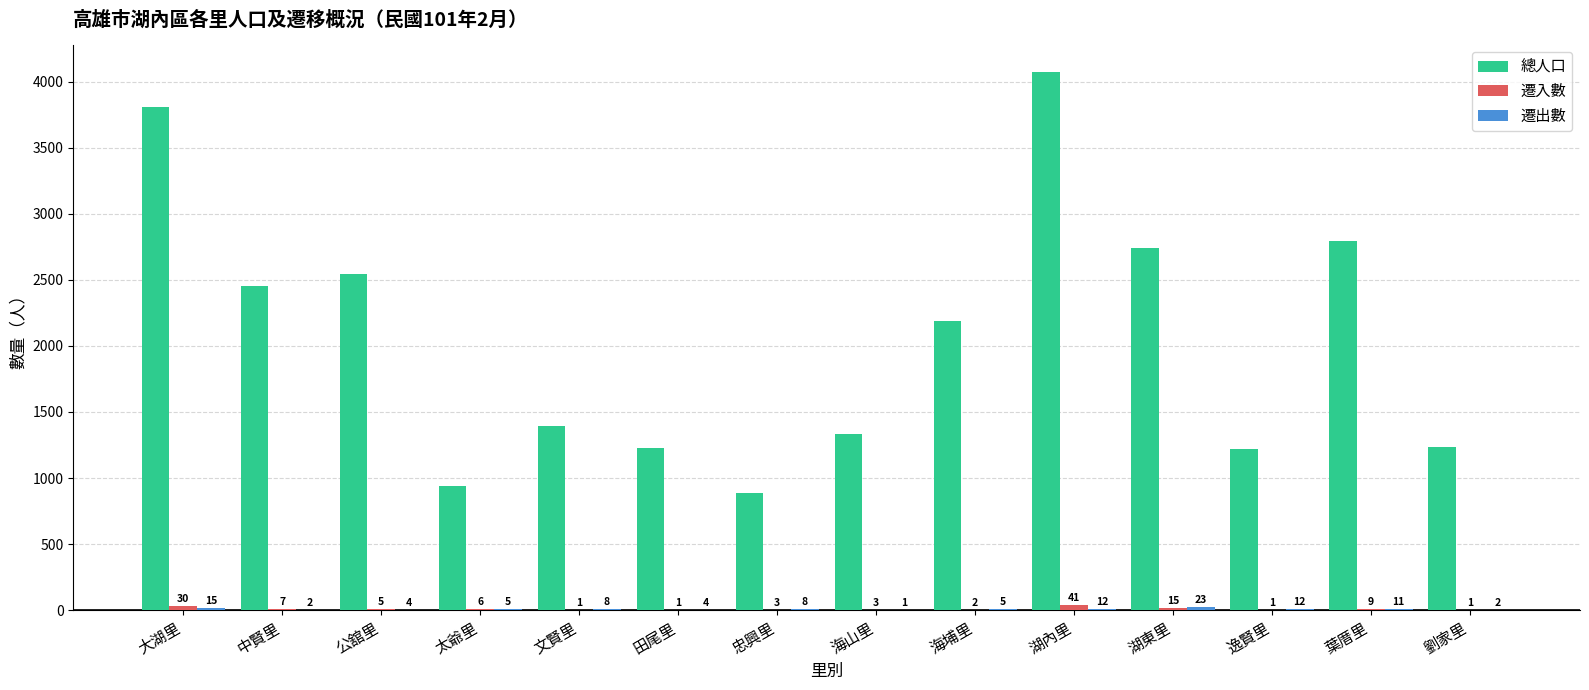

At which label does 總人口 reach its peak?

湖內里